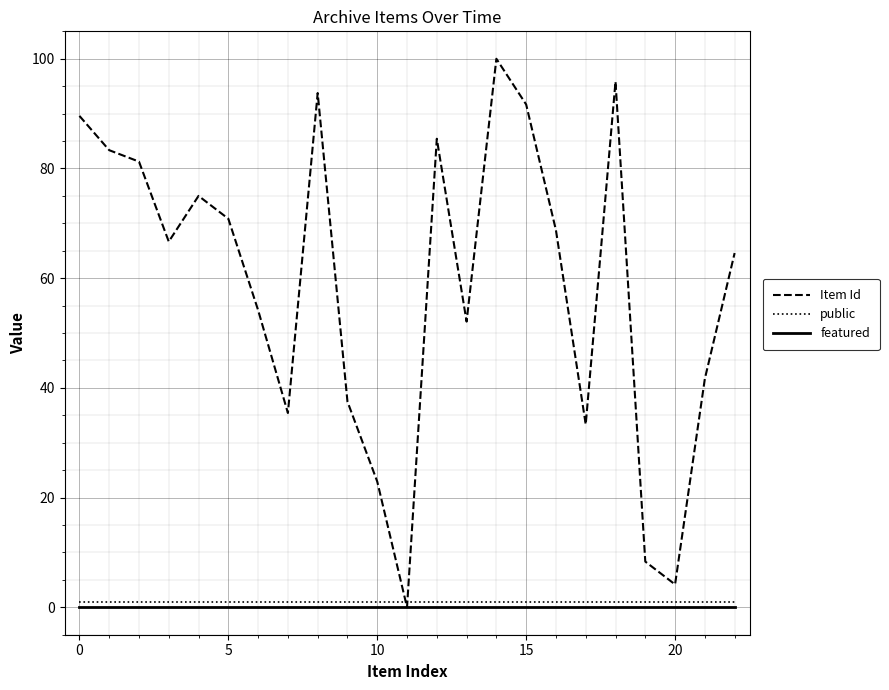

In Item Id, how many points are higher than both neighbors (excluding endpoints)?

5